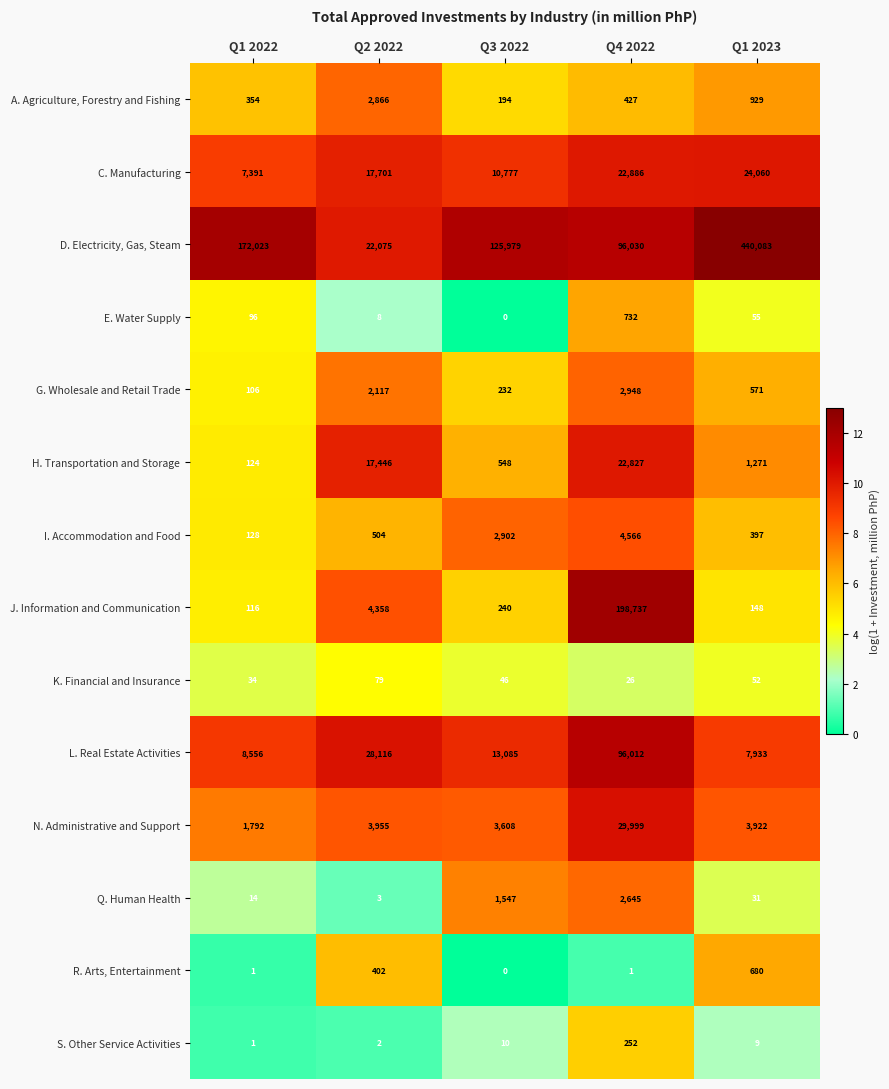

Which series has the largest range (max minus min)?

D. Electricity, Gas, Steam